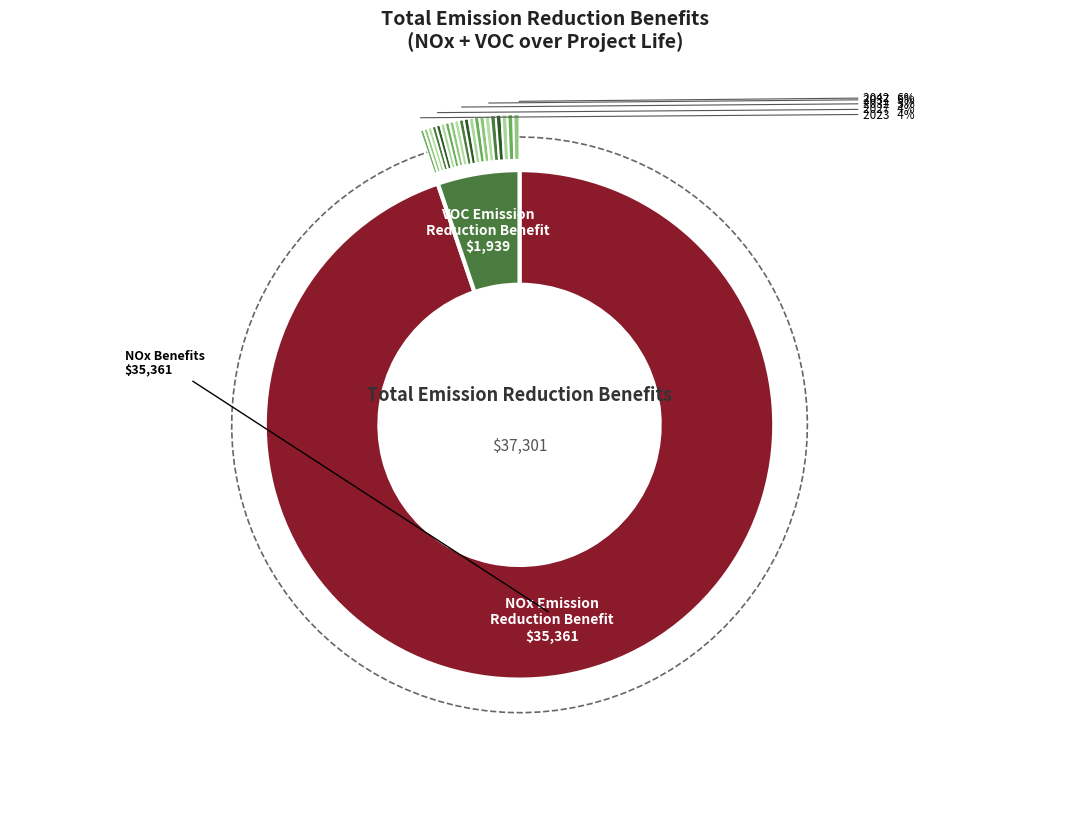

Count the number of slices in the pie.

20